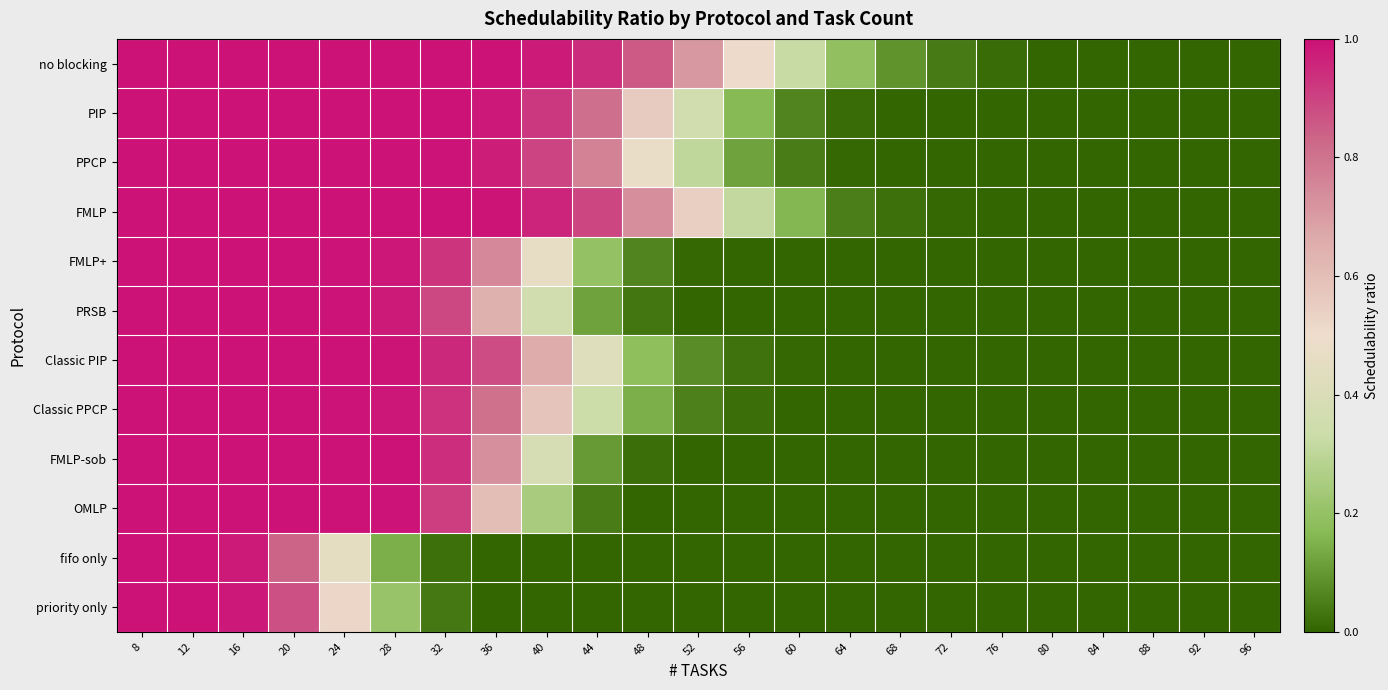

What is the spread (max minus min) of values at 32?

1.0